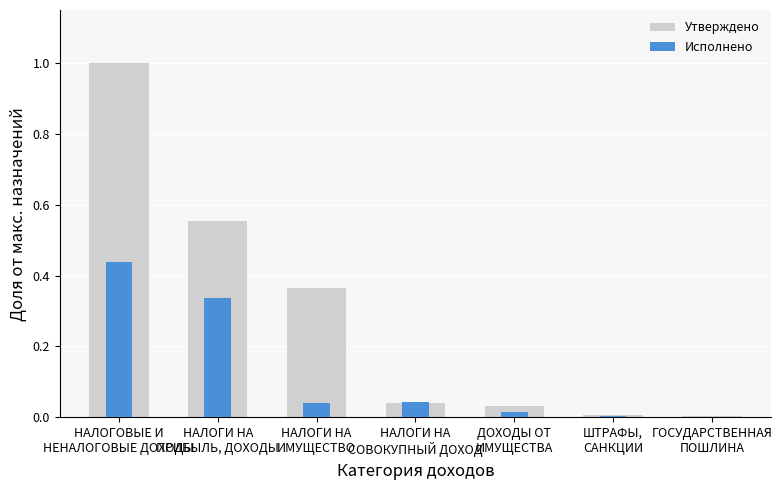

Does the chart contain stacked bars?

No